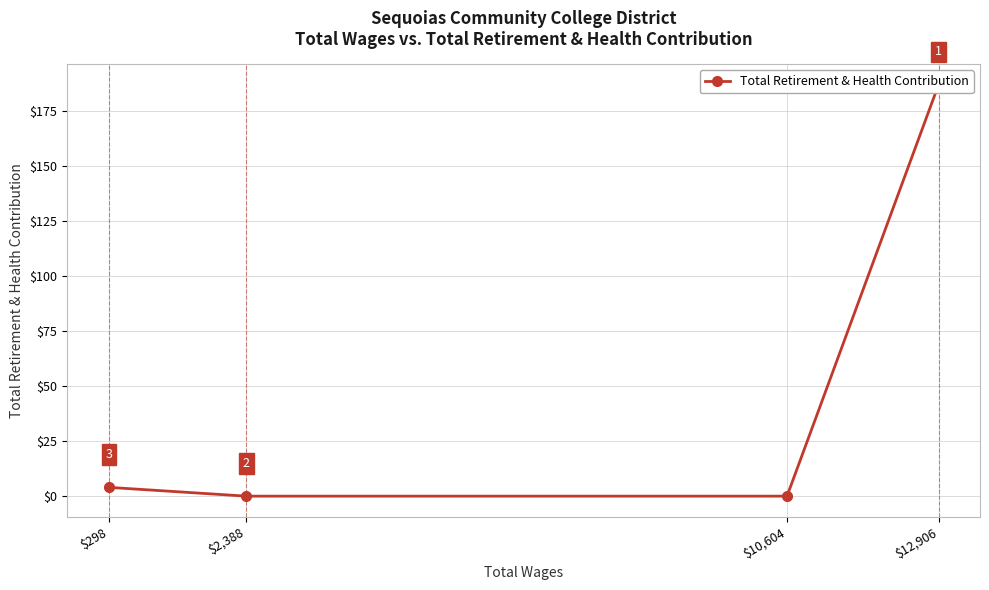

Between $10,604 and $12,906, which is larger?

$12,906